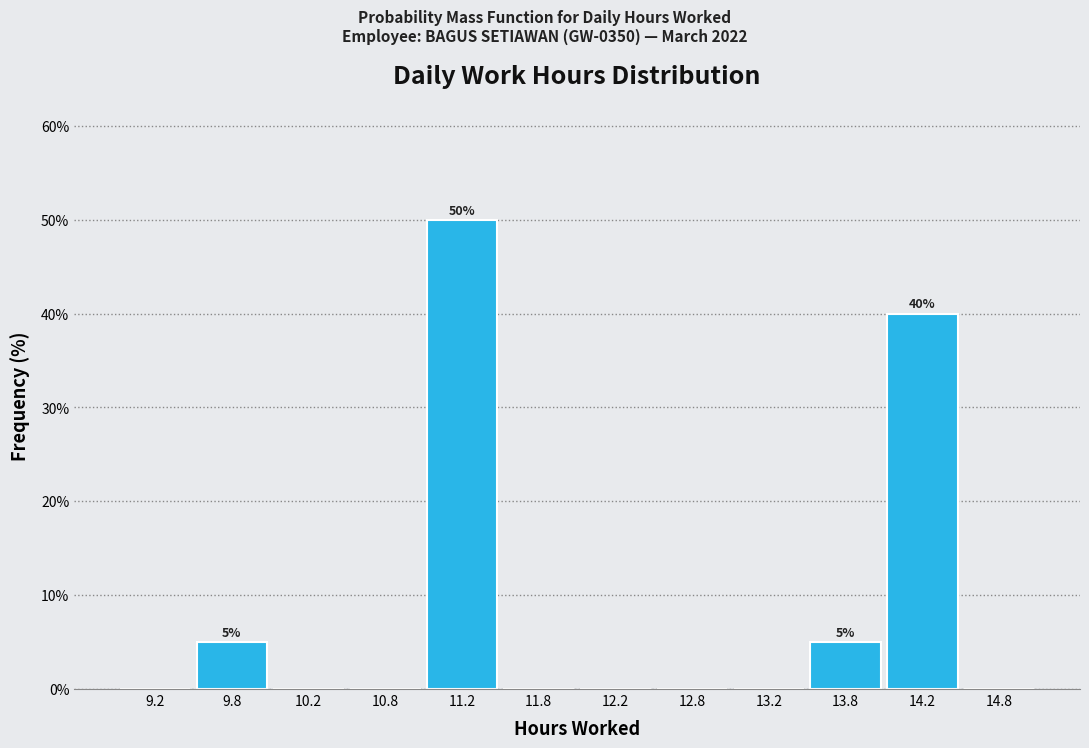

Which range on the x-axis has the tallest bar?

11.0 to 11.5